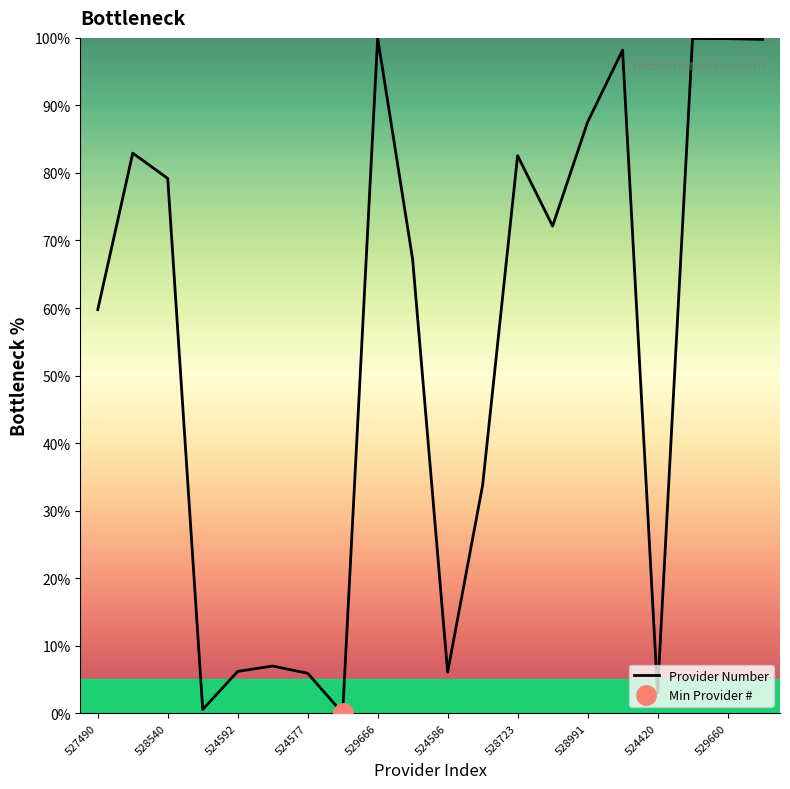

The Provider Number series shows 2.9 at 524577. True or false?

False